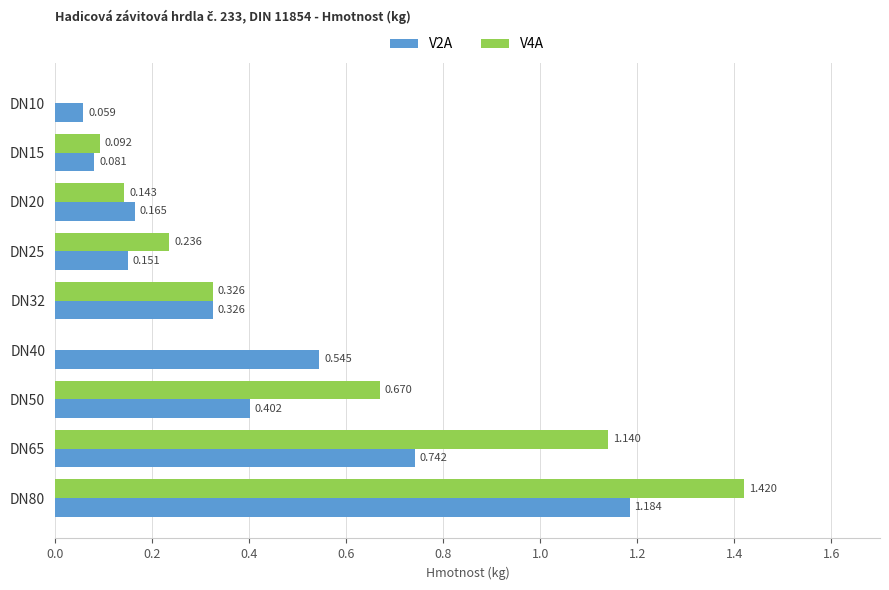

Is the value of V4A at DN20 greater than the value of V2A at DN65?

No